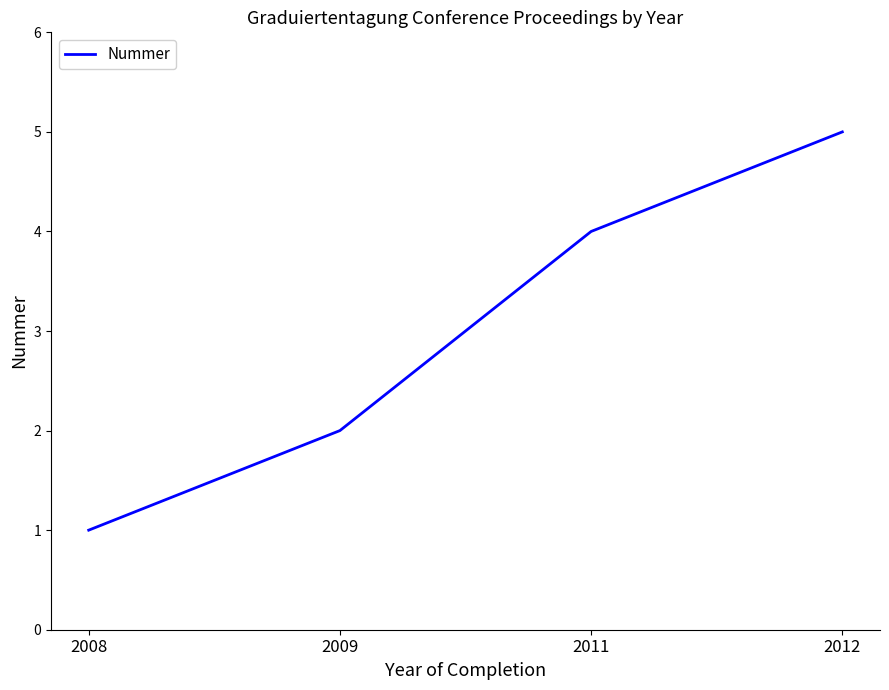

Reading left to right, what are all the values shown in this chart?

1	2	4	5